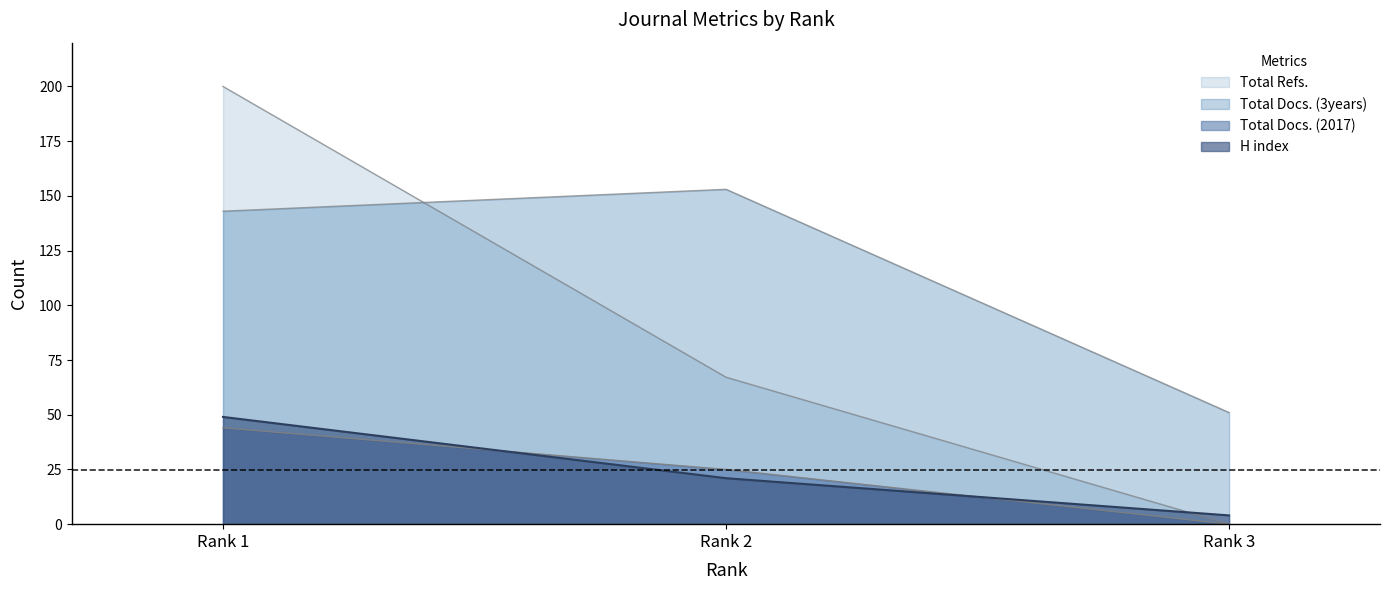

Between Rank 1 and Rank 3, which series saw the biggest shift?

Total Refs.